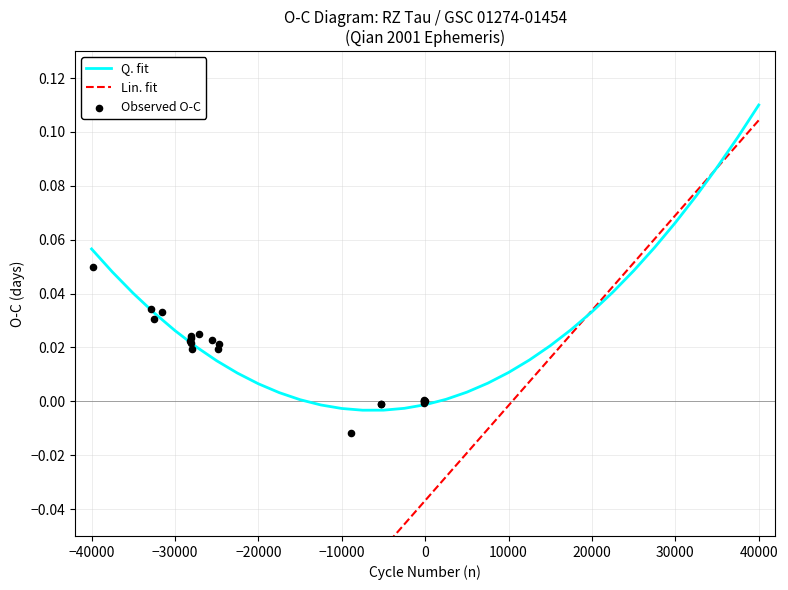

Which series has the largest total across all categories?

Q. fit values